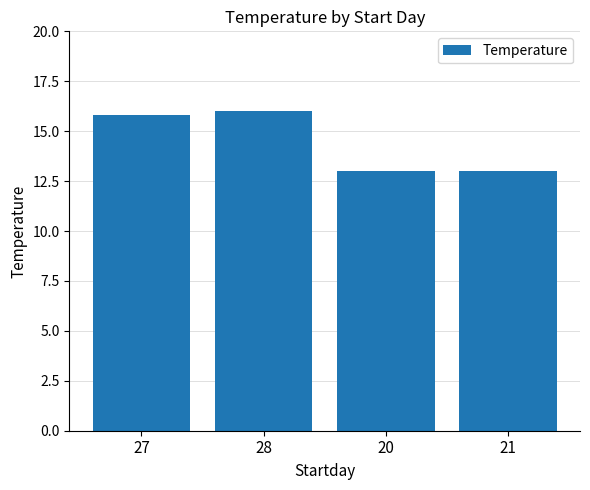

What is the label of the 4th bar from the right?

27